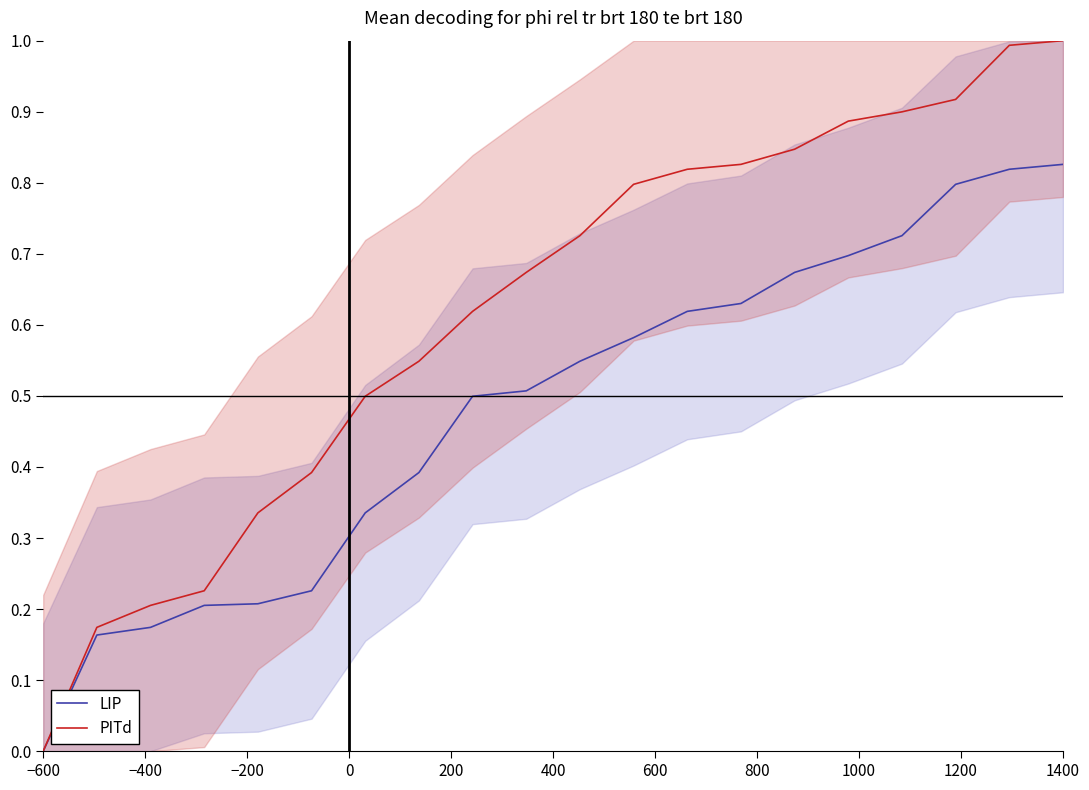

Does the chart have visible grid lines?

No